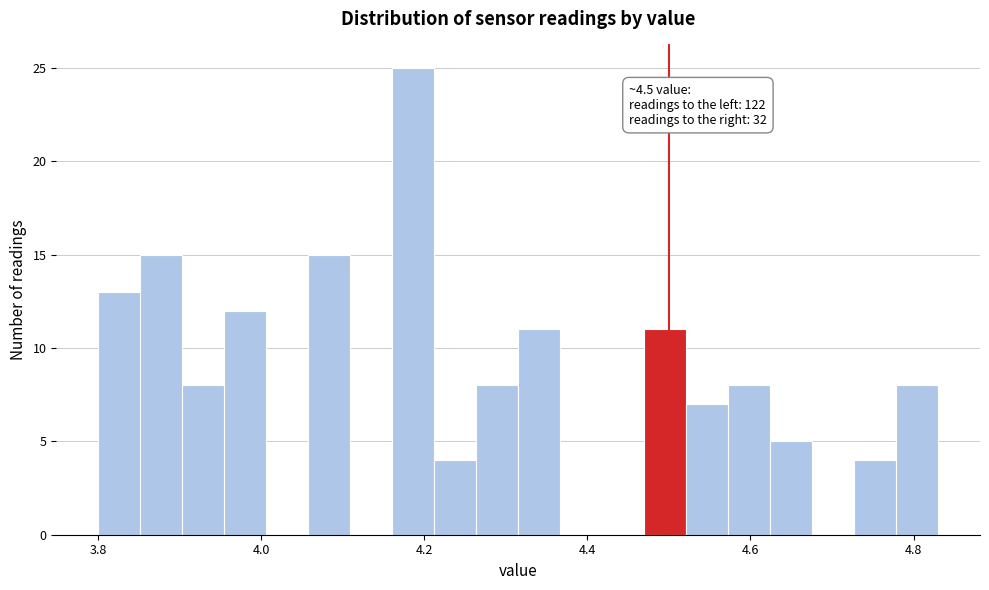

Read against the x-axis, roughly where is the centre of the tallest bar?

4.18